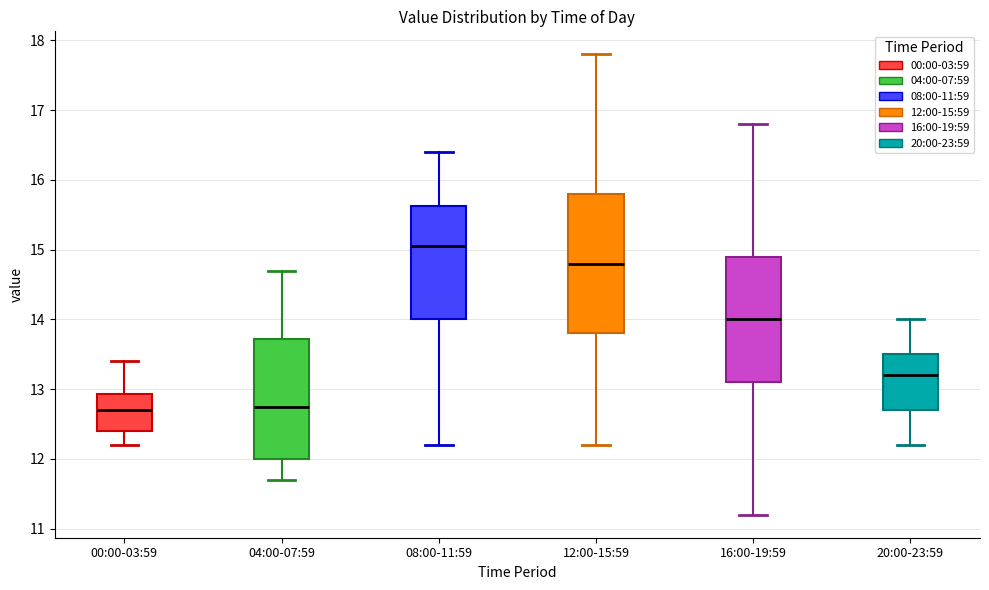

Which box is the tallest, from its lower edge to its upper edge?

12:00-15:59